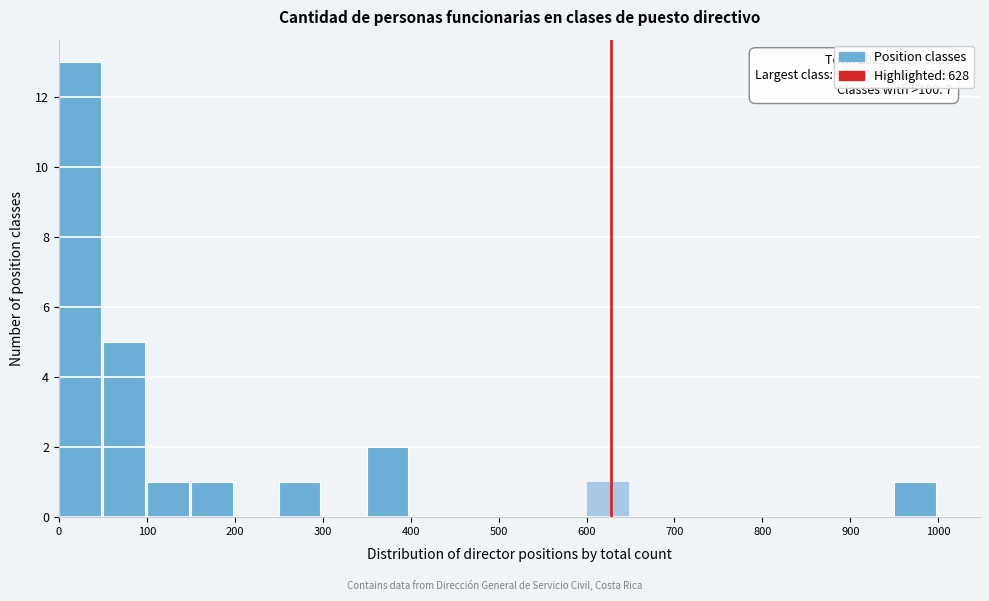

Which range on the x-axis has the tallest bar?

0 to 50